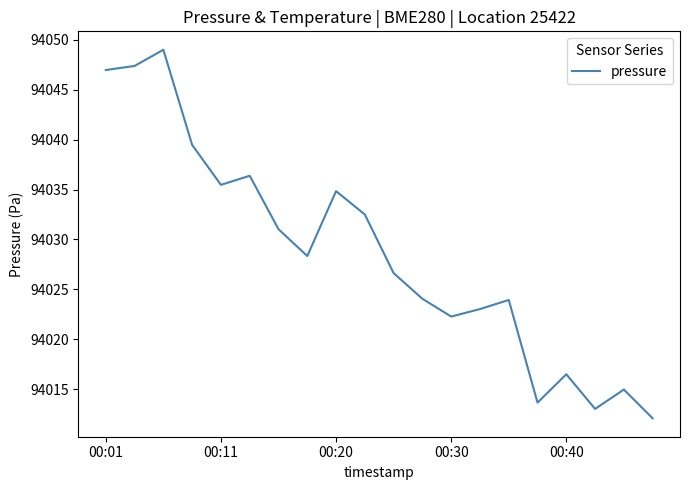

What is the difference between the maximum and minimum values?

36.9